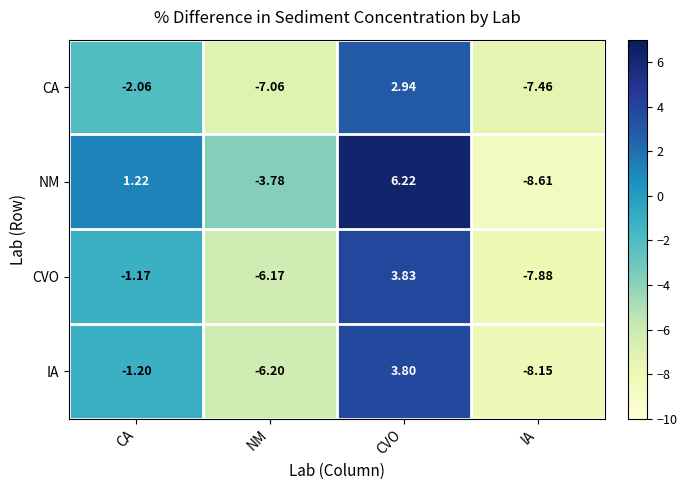

How many values in the IA series are below -1?

3